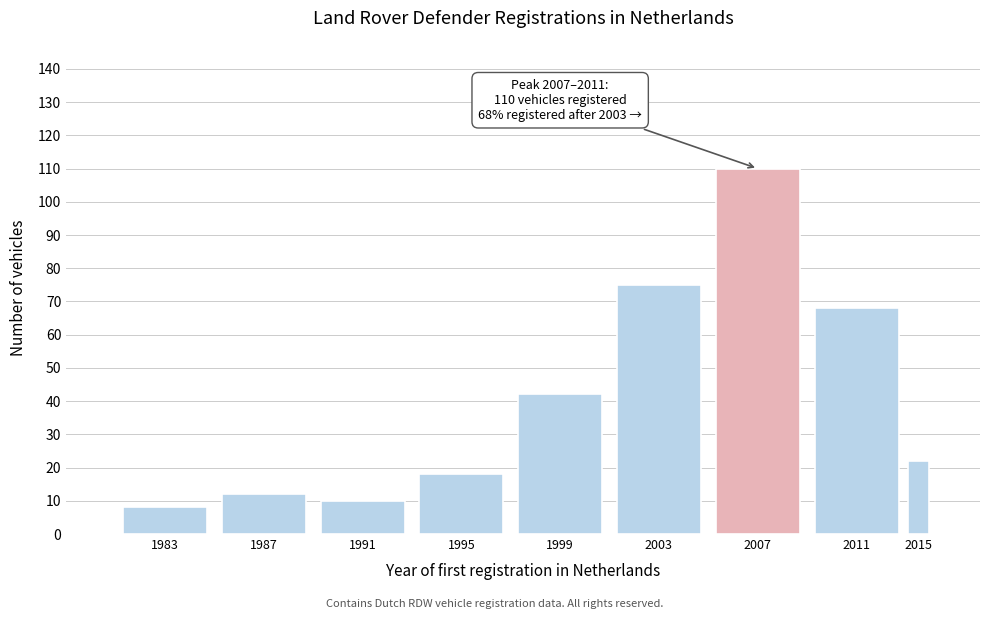

Reading right to left, list all the values displayed in this chart.

2015=22	2011=68	2007=110	2003=75	1999=42	1995=18	1991=10	1987=12	1983=8